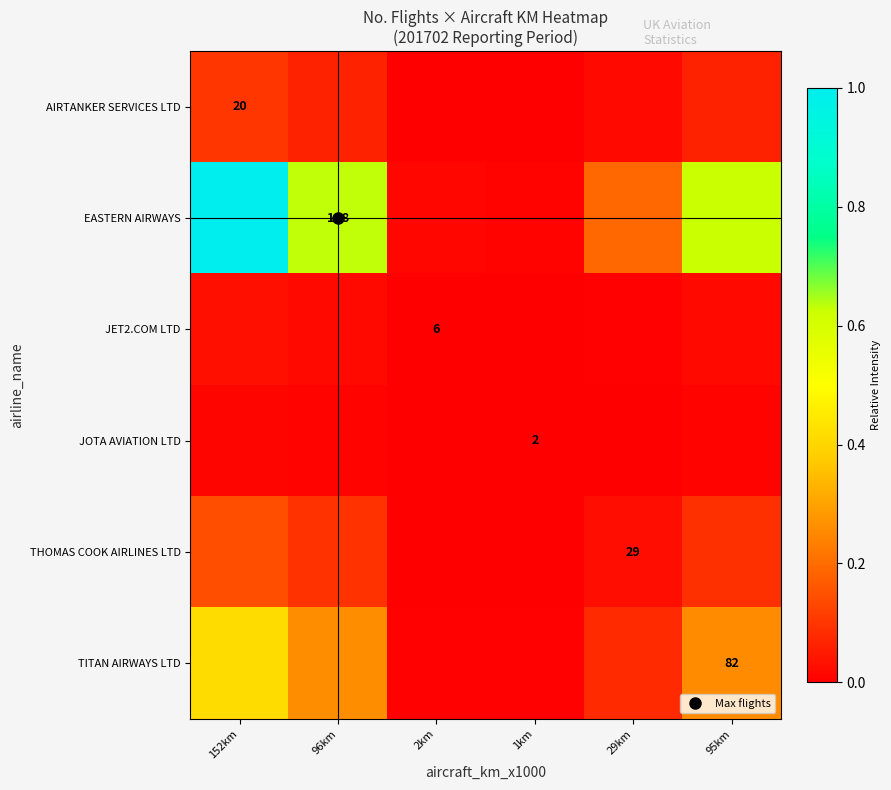

Which series has the largest range (max minus min)?

EASTERN AIRWAYS